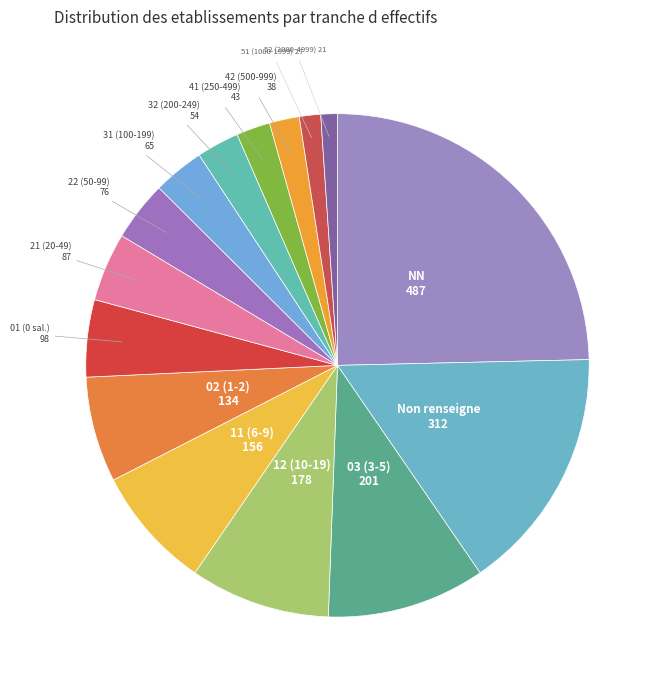

Which has a higher value, 12 (10-19) or 21 (20-49)?

12 (10-19)